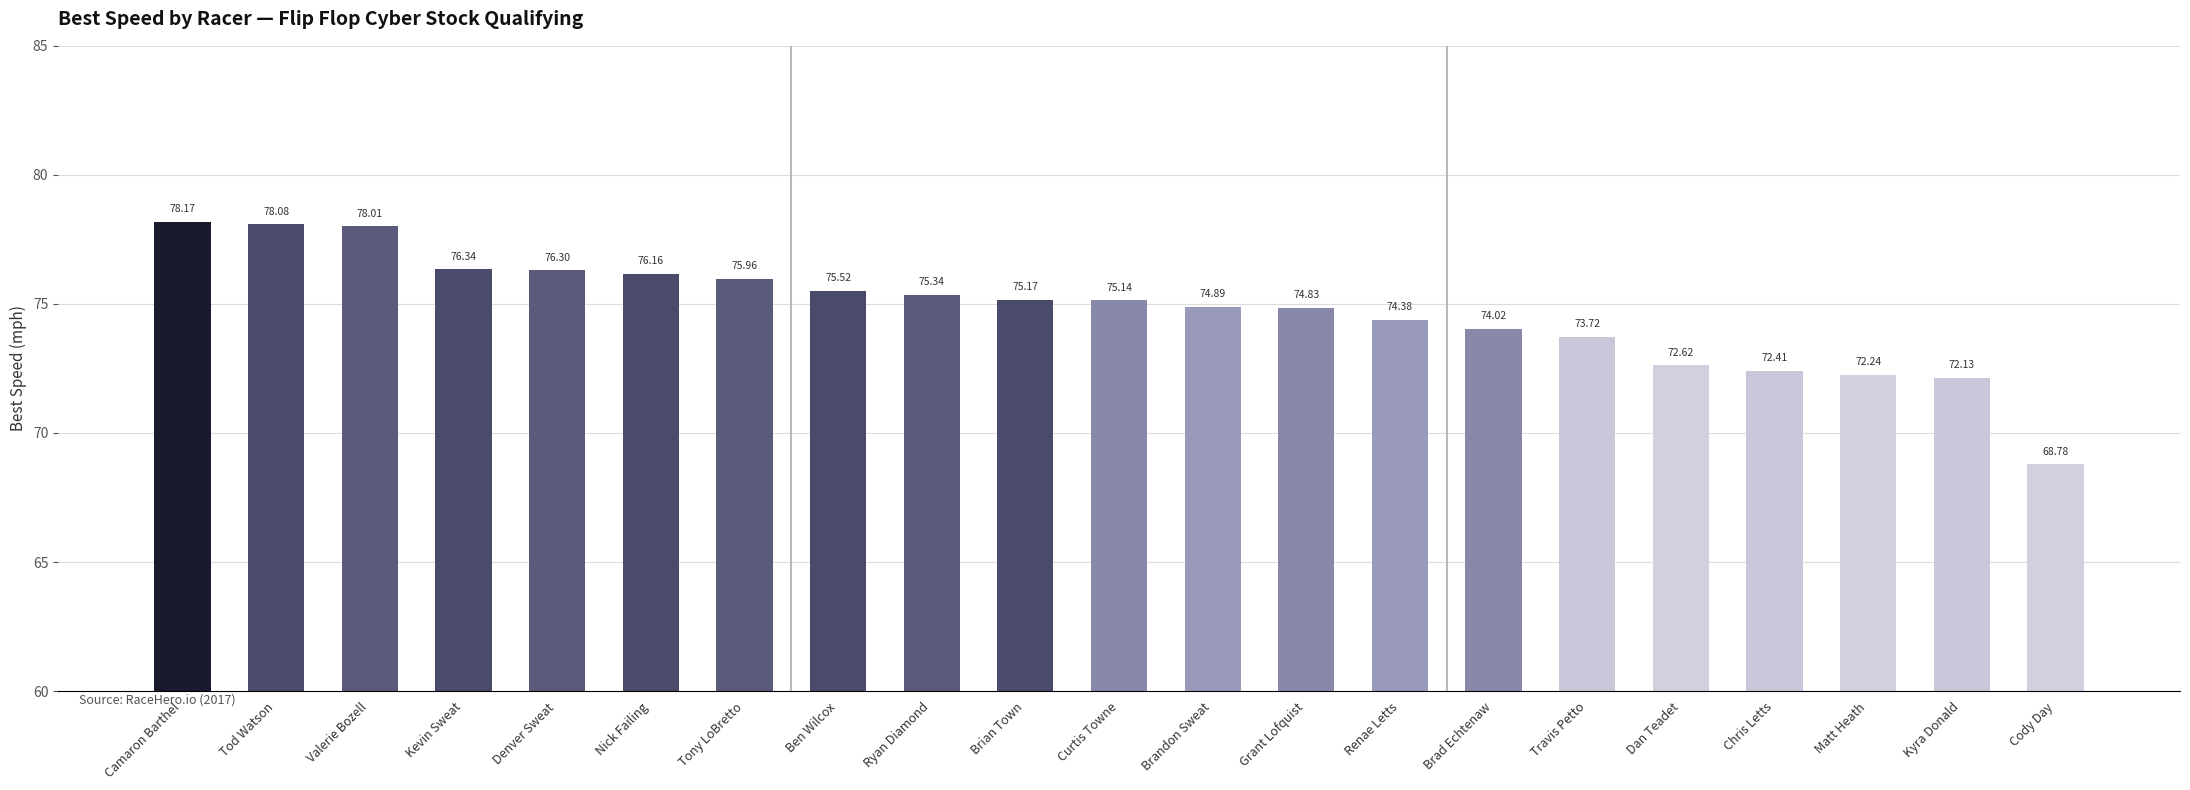

What is the difference between the maximum and second lowest values?

6.0